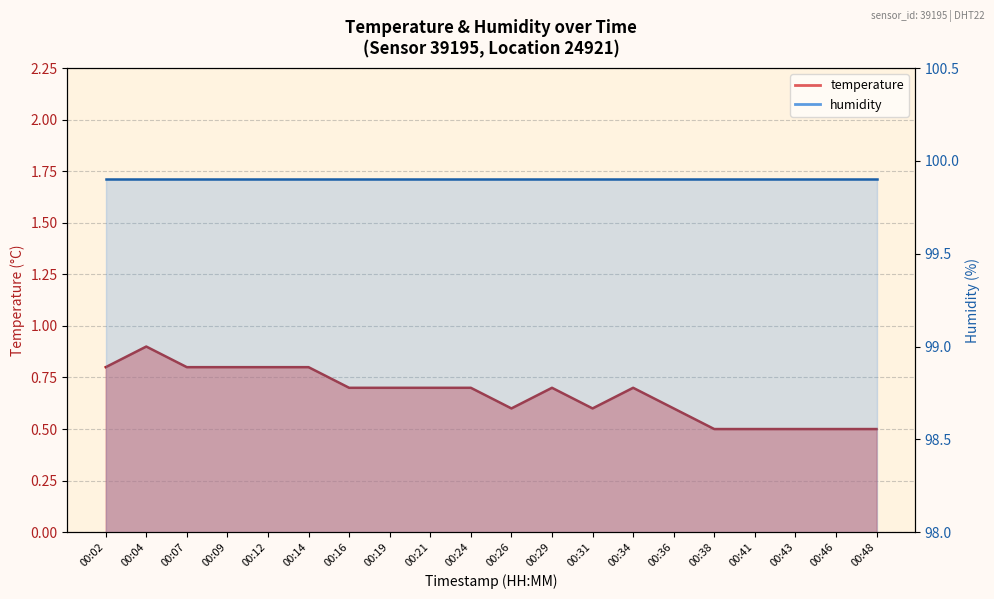

Between 00:41 and 00:21, which is larger?

00:21